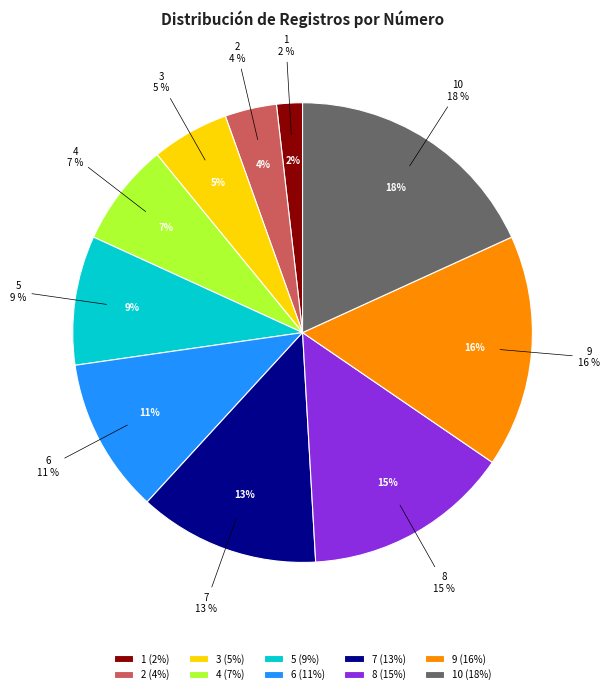

To the nearest percent, what is the difference between the 6 and 5 slice percentages?

2%